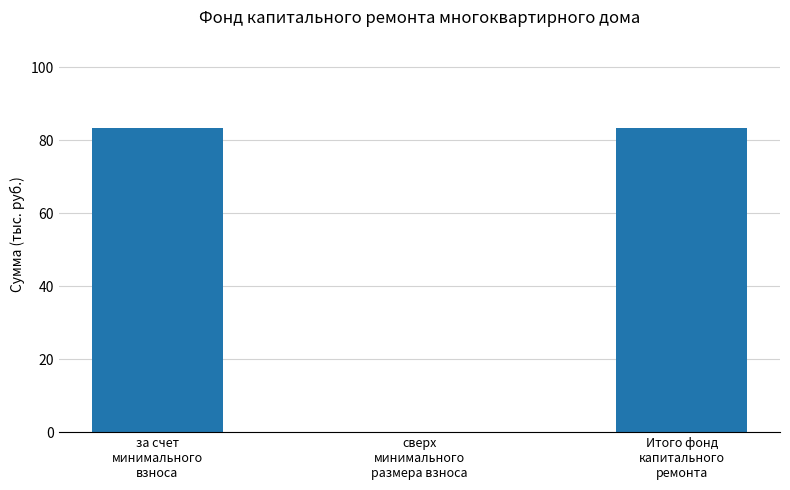

What is the sum of all values?

166.7